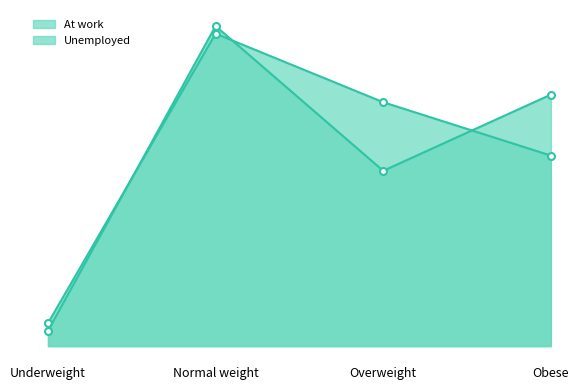

What are all the series names shown in the legend?

At work, Unemployed